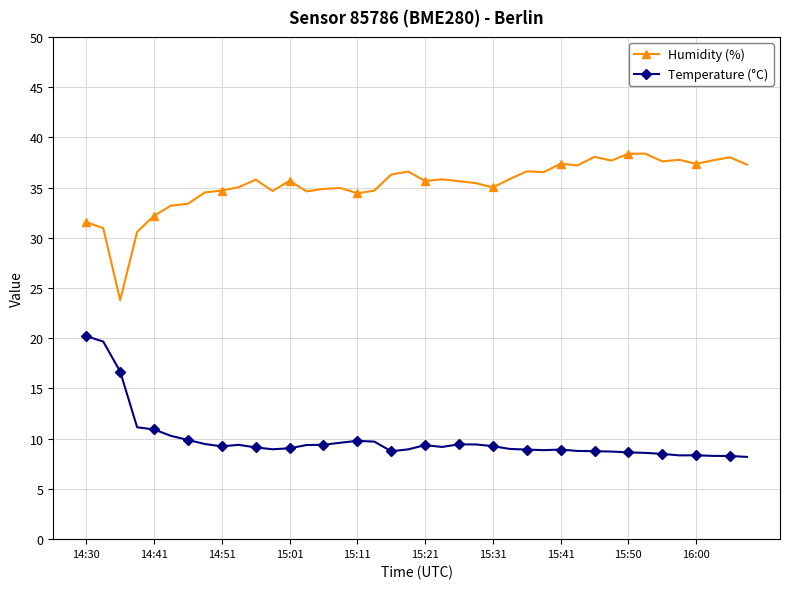

What is the greatest value displayed?

38.4